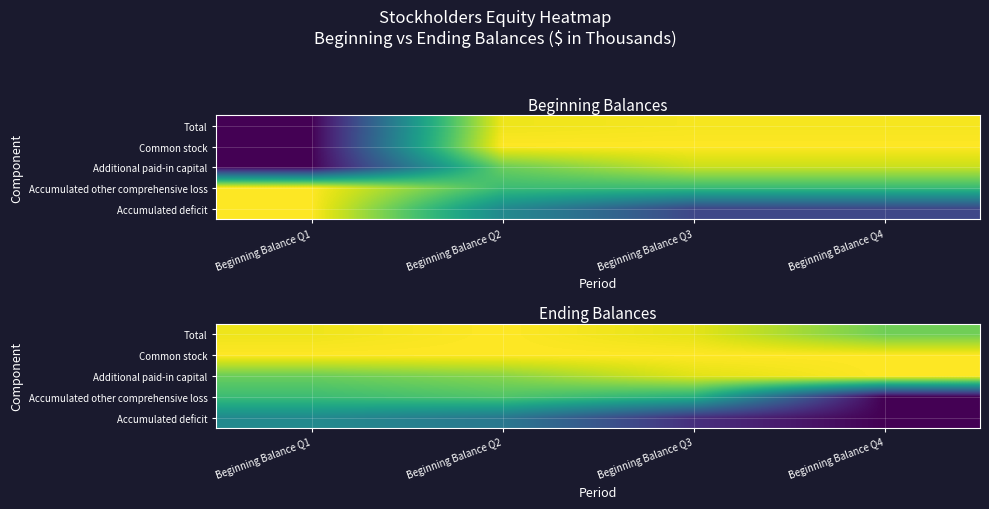

Between Beginning Balance Q3 and Beginning Balance Q4, which is larger?

Beginning Balance Q3